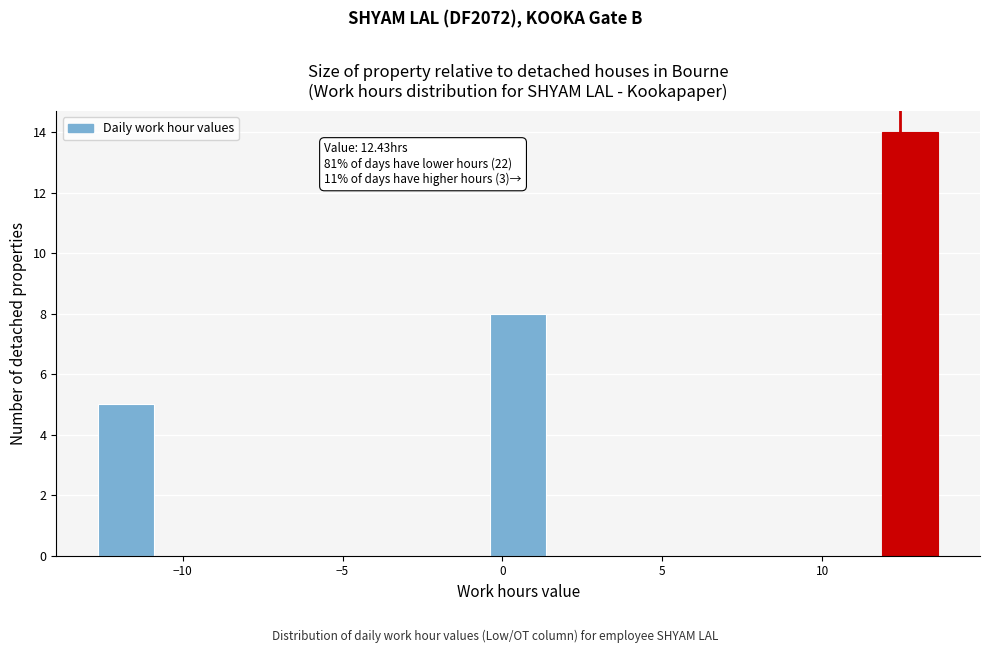

Read against the x-axis, roughly where is the centre of the tallest bar?

12.5